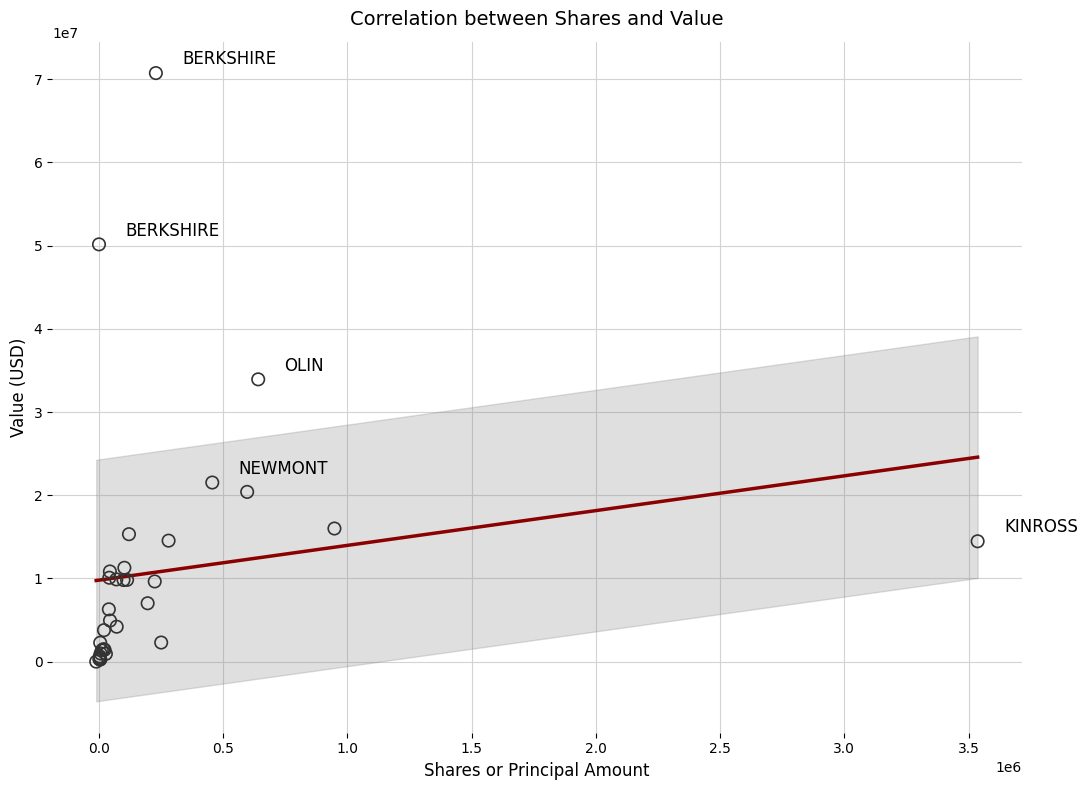

What Y value in the scatter plot is closest to 35370131?

33928875